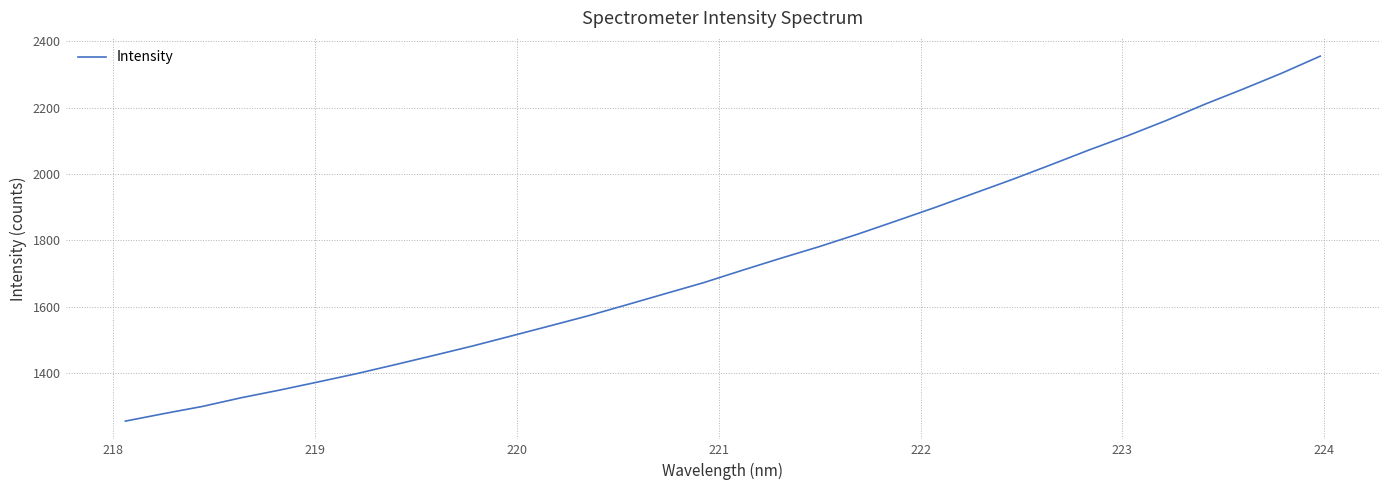

What is the minimum value shown in the chart?

1256.1